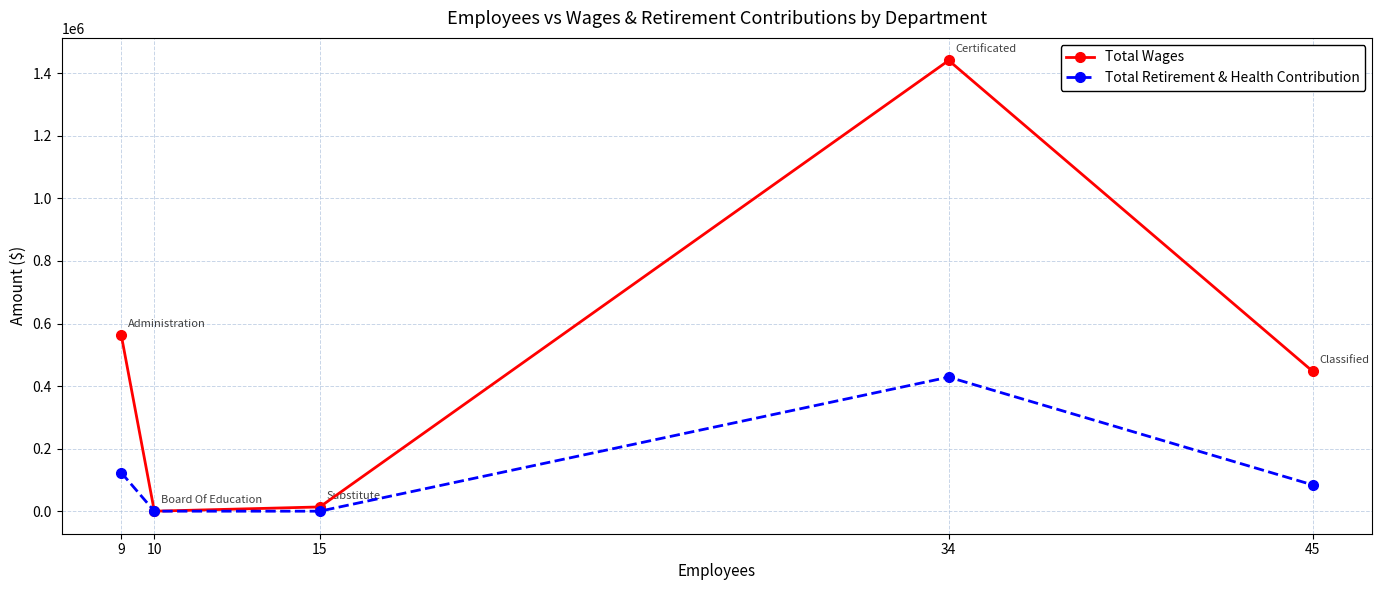

What is the sum of the Total Retirement & Health Contribution values at 45 and 34?

512558